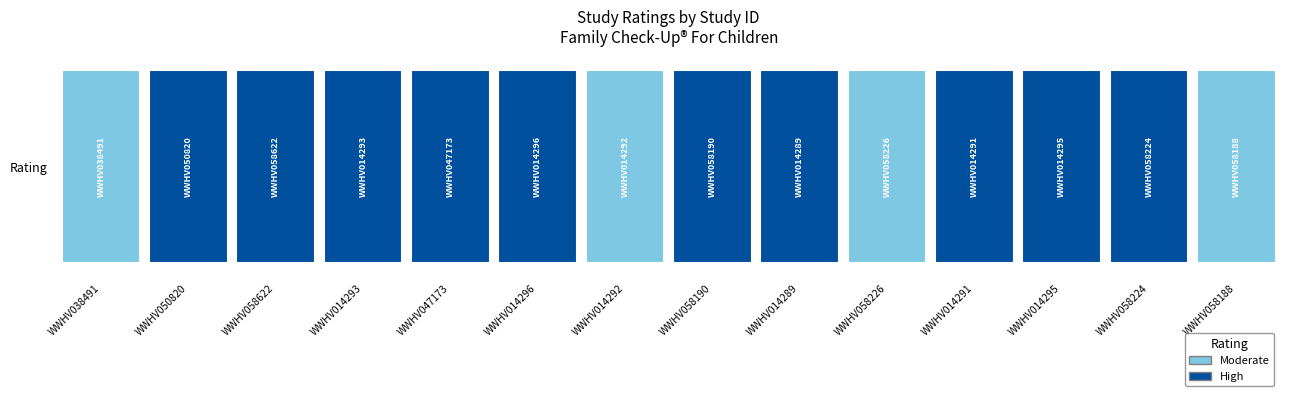

Which has a higher value, WWHV058622 or WWHV058226?

WWHV058622